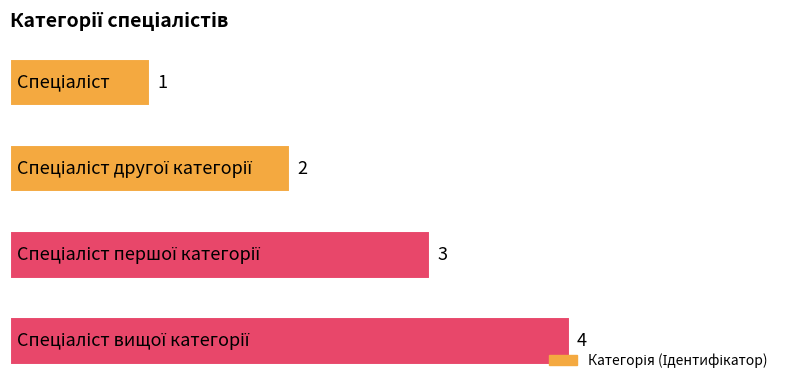

How many data points does each series have?

4